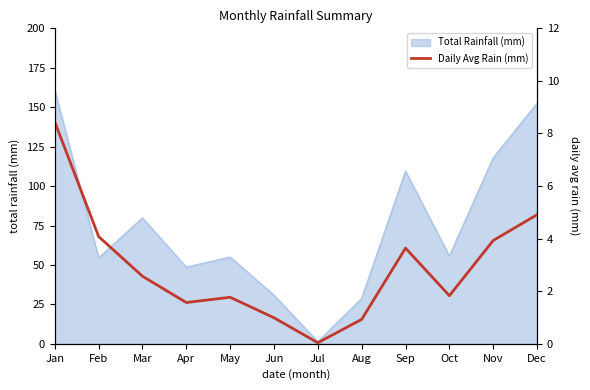

Does the chart display data point markers on the line(s)?

No